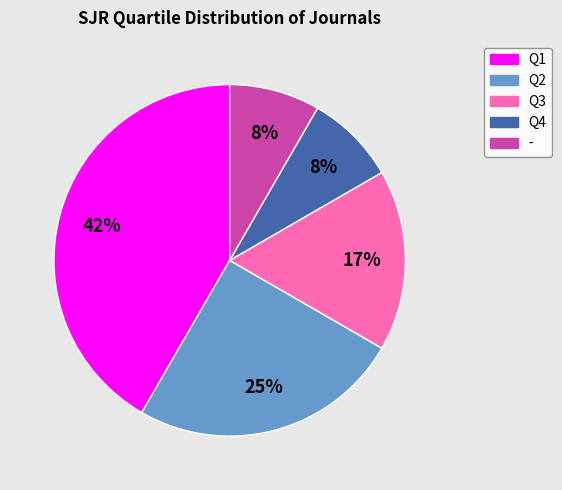

How many segments does this pie chart have?

5